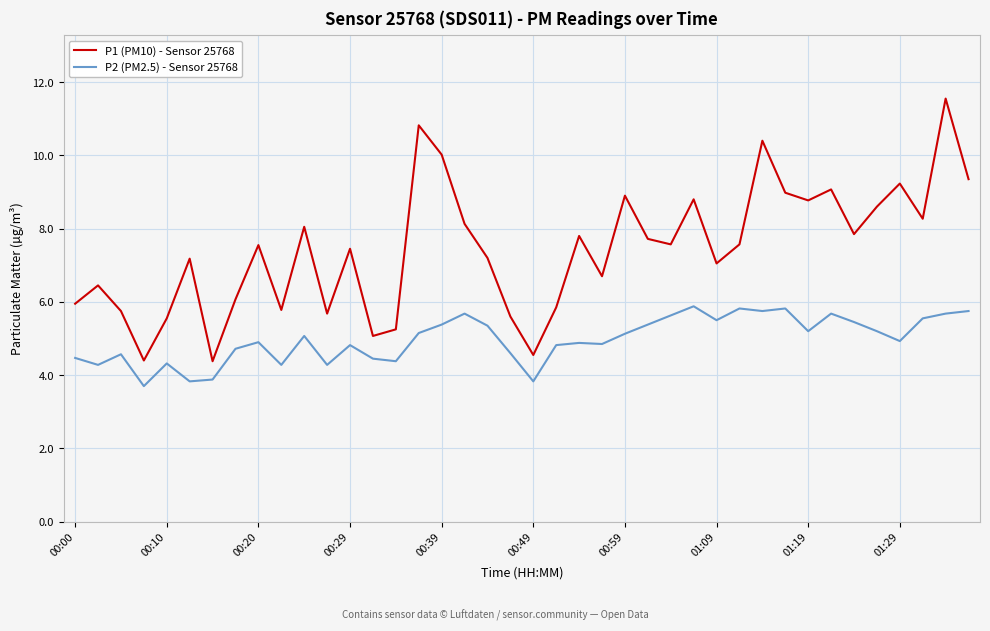

Rank the series by their maximum value, from highest to lowest.

P1 (PM10) - Sensor 25768, P2 (PM2.5) - Sensor 25768